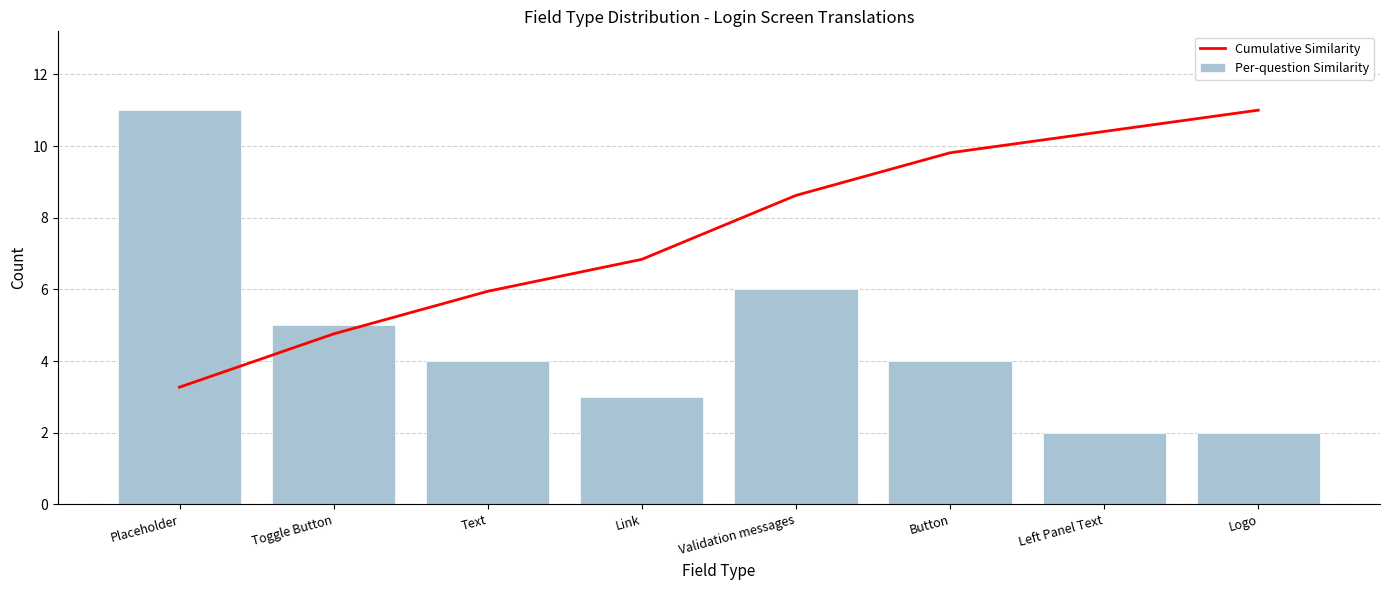

What is the smallest value displayed?

2.0